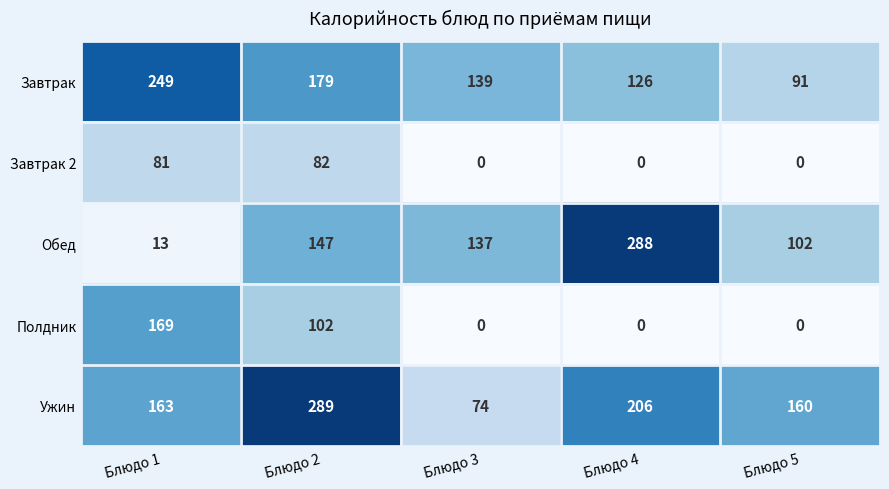

What is the sum of all Завтрак values?

784